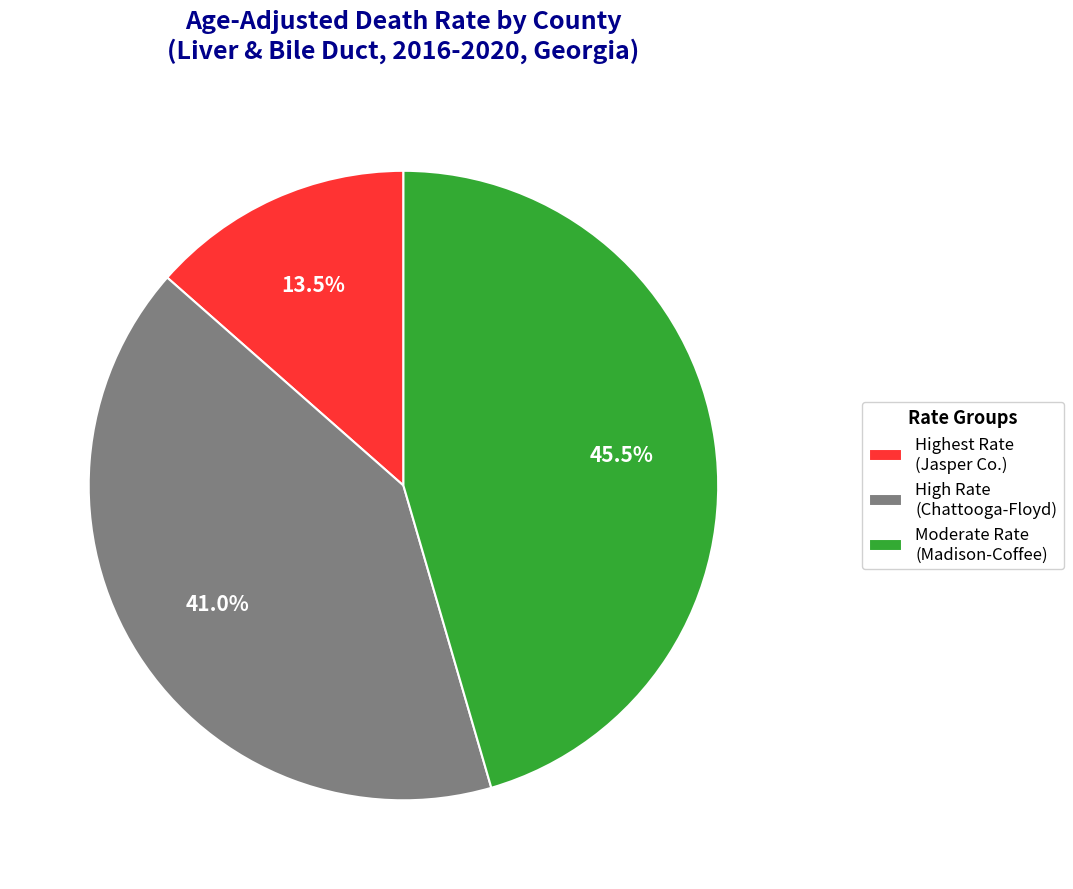

What percentage do Highest Rate (Jasper Co.) and Moderate Rate (Madison-Coffee) together represent?

59.0%